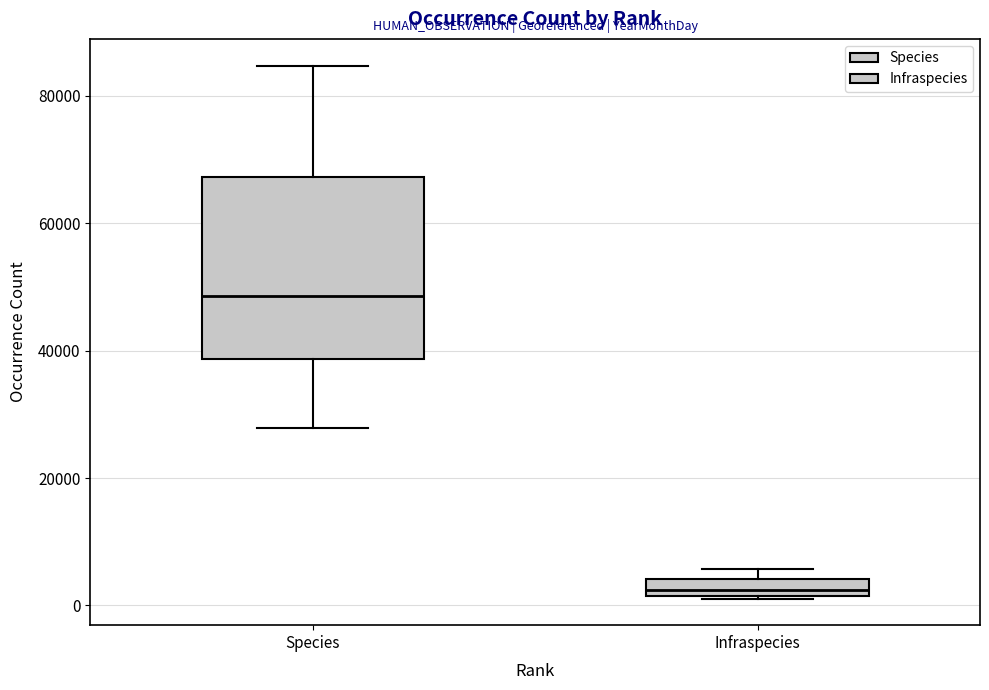

Where does the median line of the box for Species sit on the y-axis? The values are not printed on the chart, so give them approximately, as read against the axis.

48000